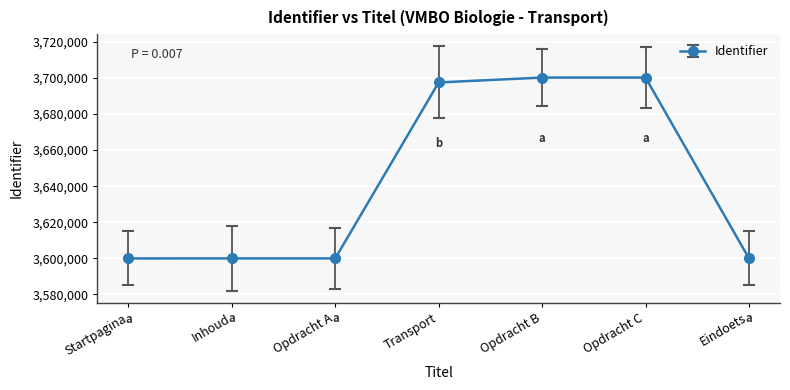

The chart shows a value of 2456900 at Transport. True or false?

False